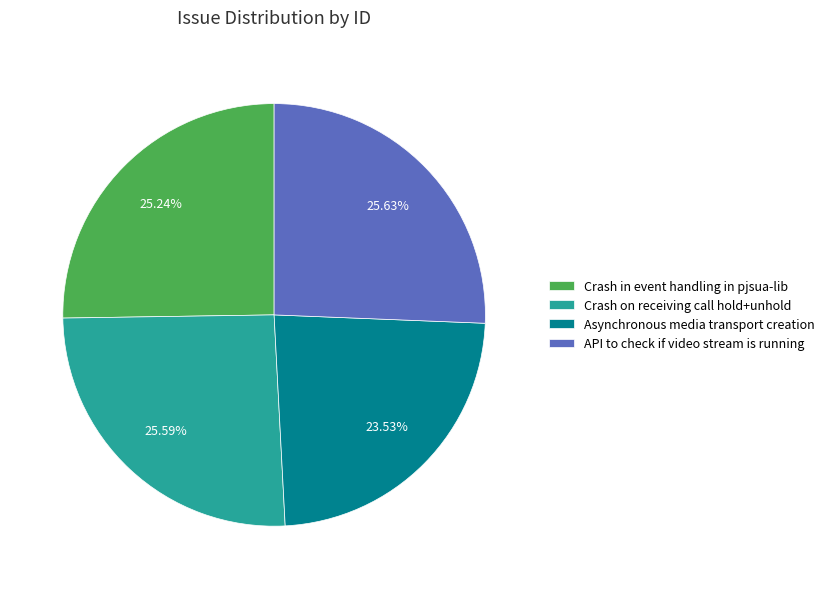

Is Asynchronous media transport creation the majority of the pie?

No